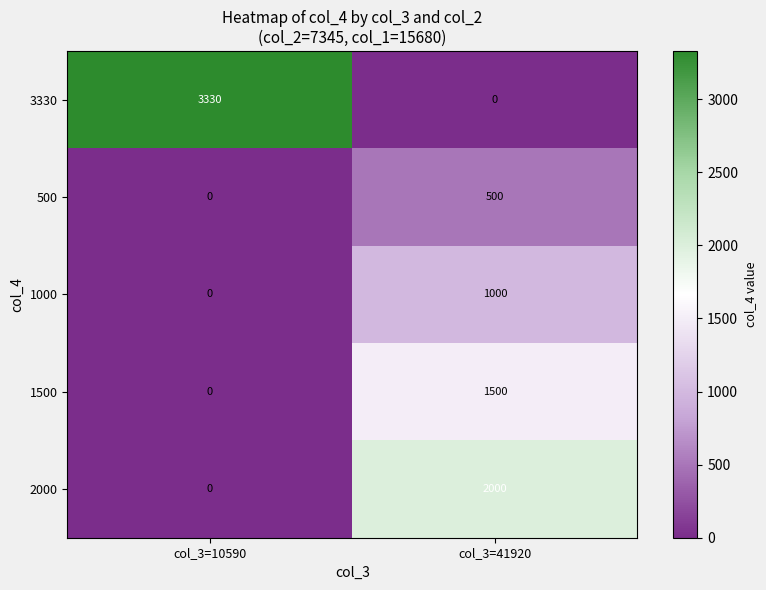

Between col_3=10590 and col_3=41920, which series saw the biggest shift?

3330